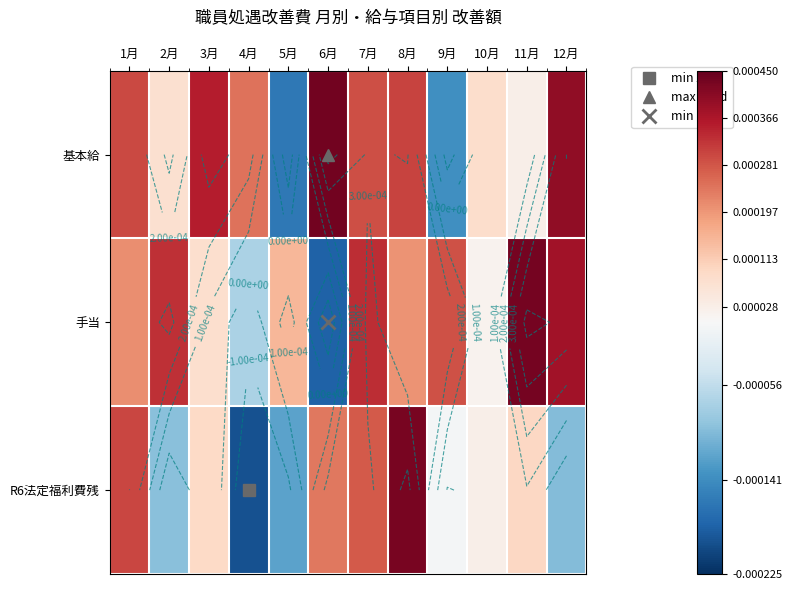

Count the number of data series in this chart.

3